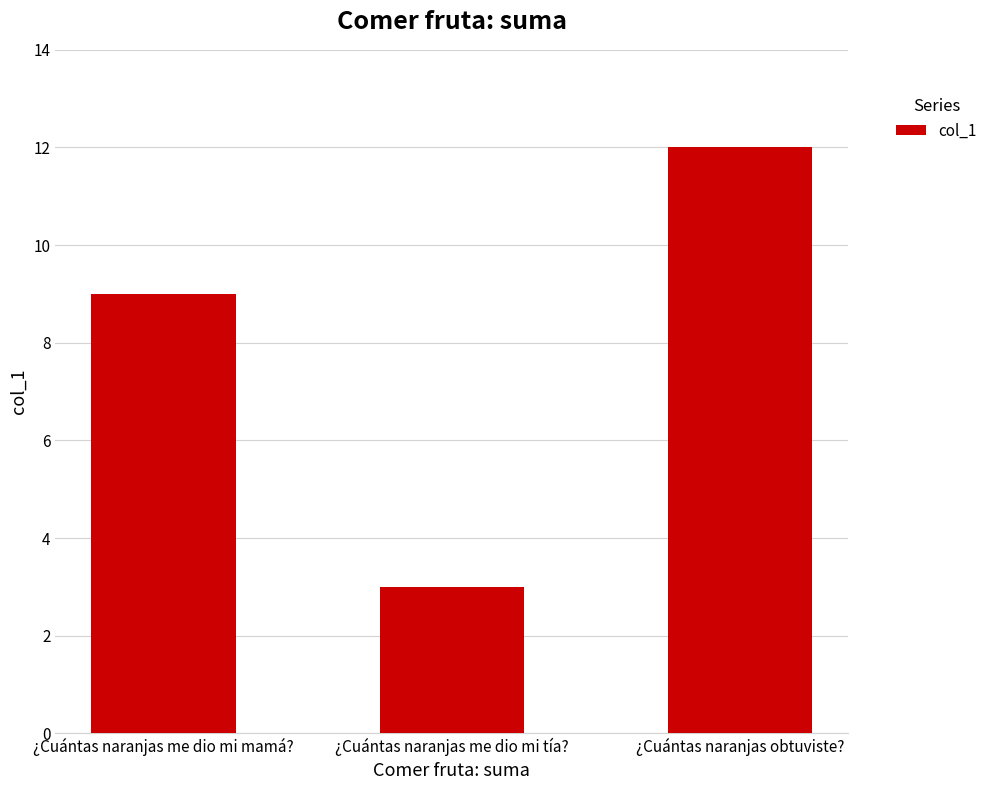

List the labels in order of value, largest first.

¿Cuántas naranjas obtuviste?, ¿Cuántas naranjas me dio mi mamá?, ¿Cuántas naranjas me dio mi tía?